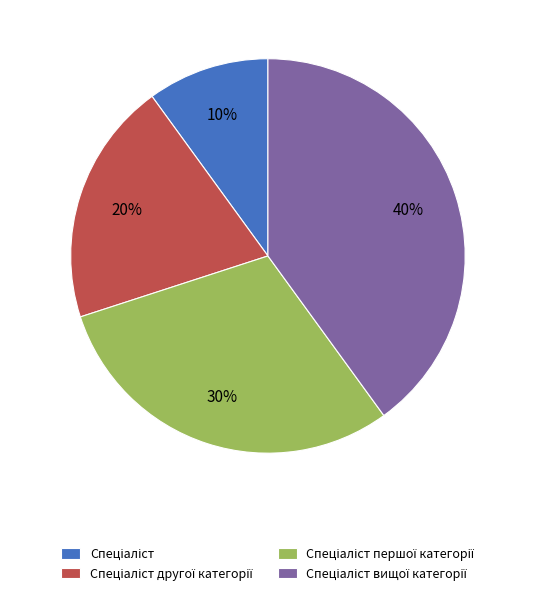

Is there any slice that represents more than half of the pie?

No